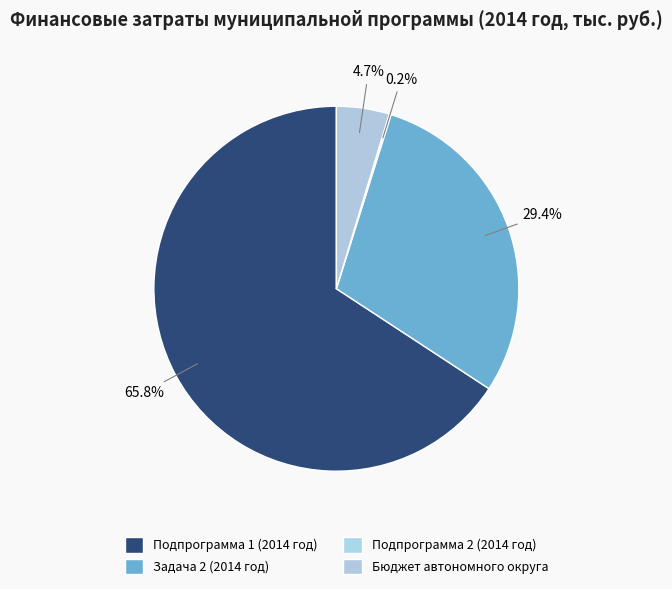

What is the smallest slice in the pie chart?

Подпрограмма 2 (2014 год)